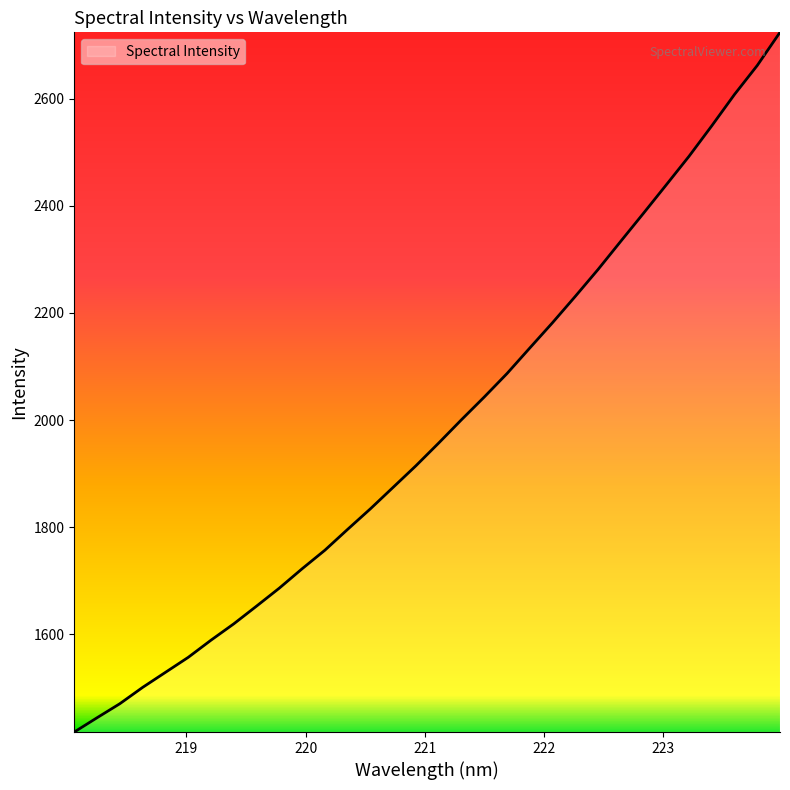

What is the greatest value displayed?

2723.6